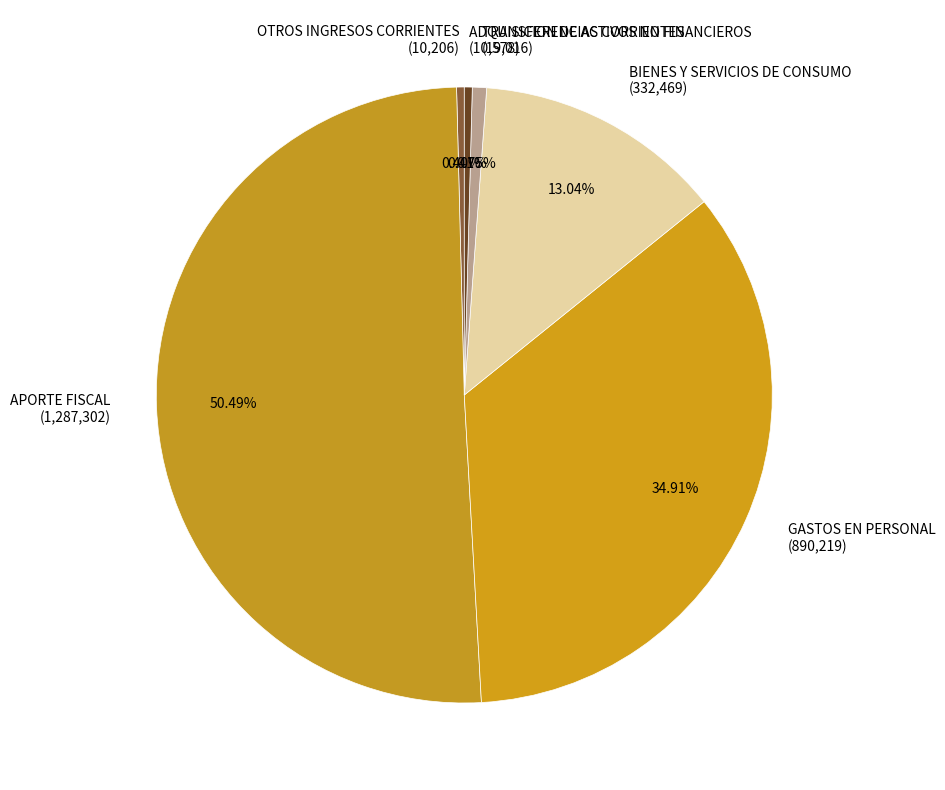

What is the majority slice?

APORTE FISCAL